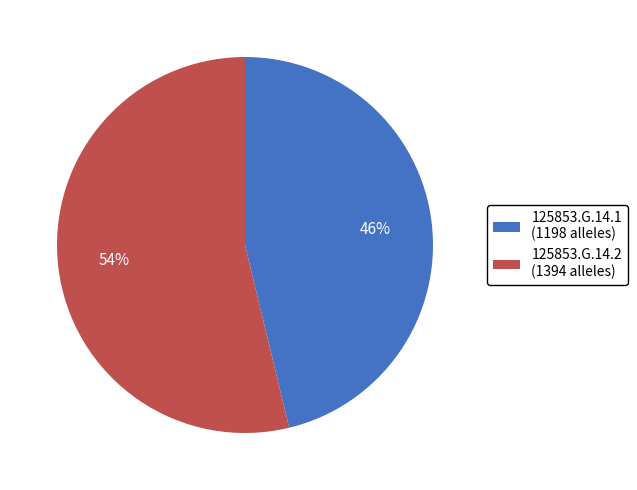

Is the sum of 125853.G.14.1 (1198 alleles) and 125853.G.14.2 (1394 alleles) greater than half?

Yes